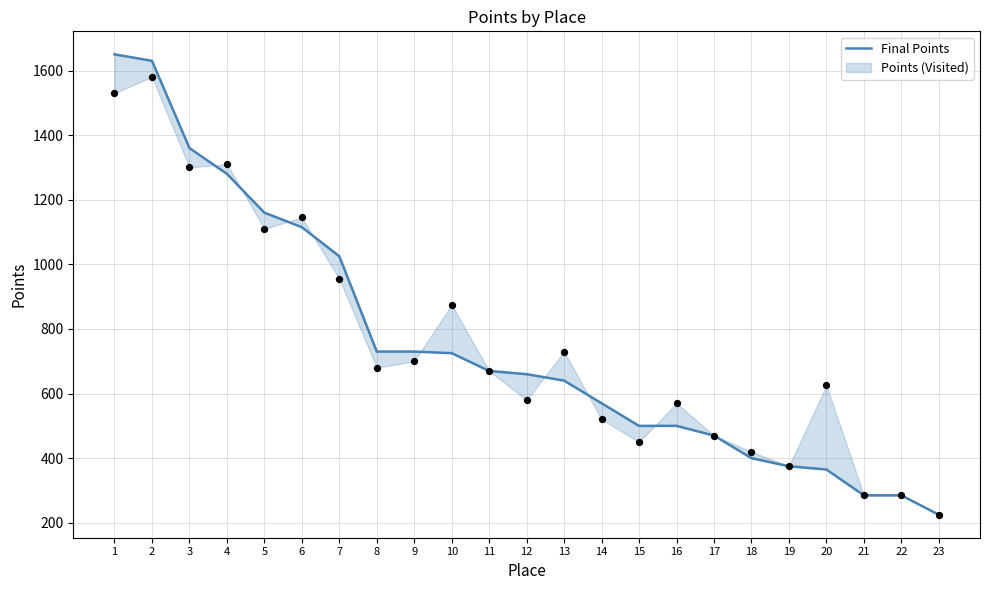

What is the change in value from 20 to 21?

-80